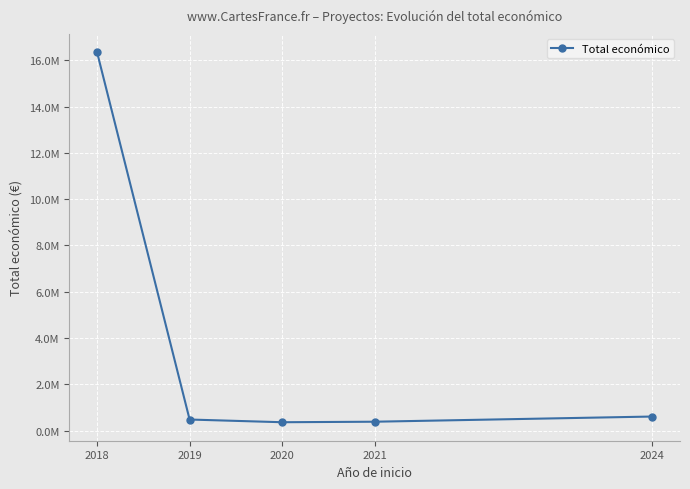

True or false: the data has more than 0 interior local peaks.

False